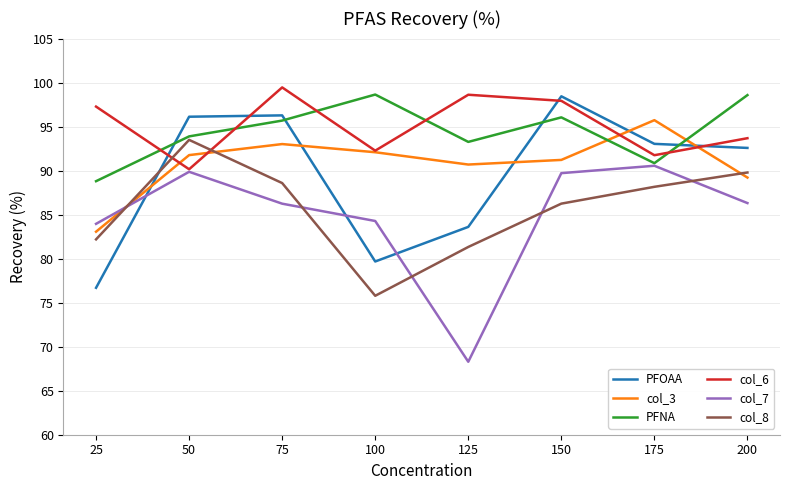

At which category does PFNA reach its first local valley?

125